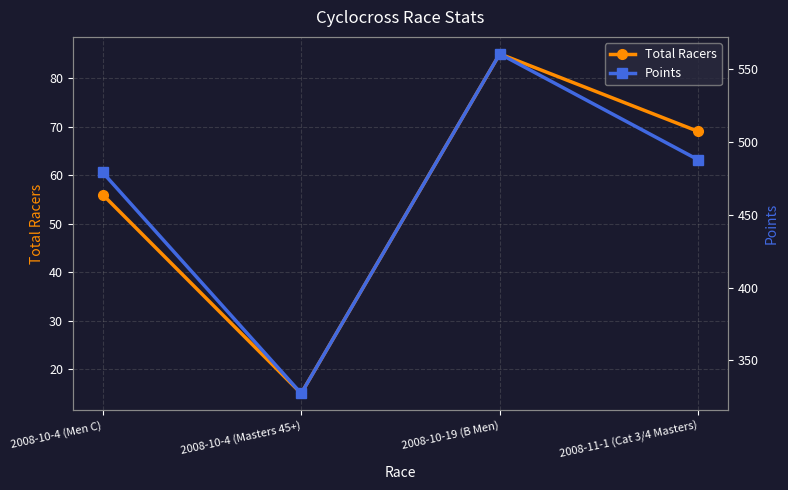

True or false: Total Racers and Points intersect in this chart.

False